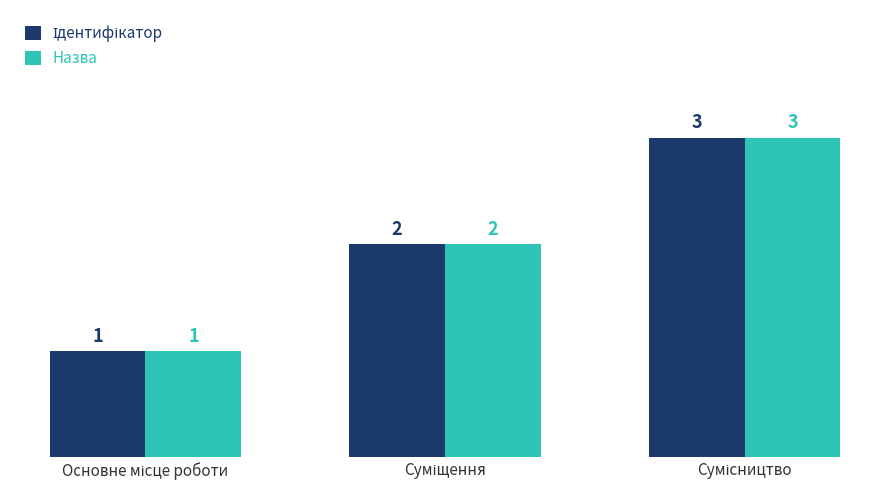

Count the Назва values in the range 1 to 3.

3